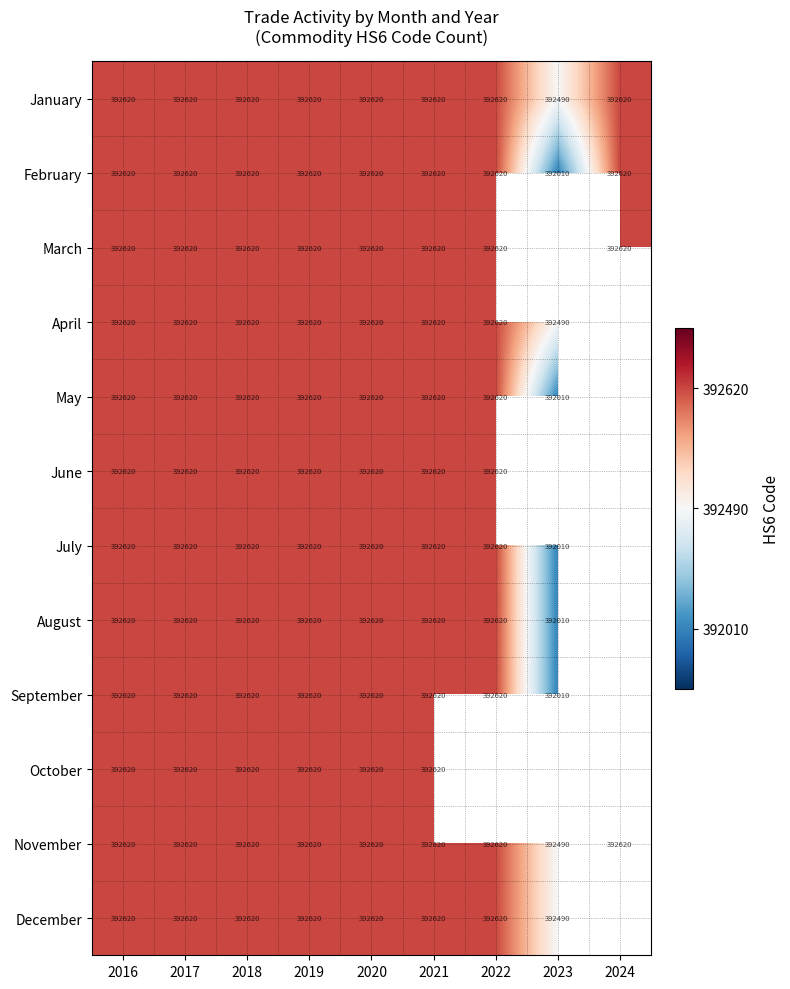

True or false: November has a value of 392620 at 2021.

True